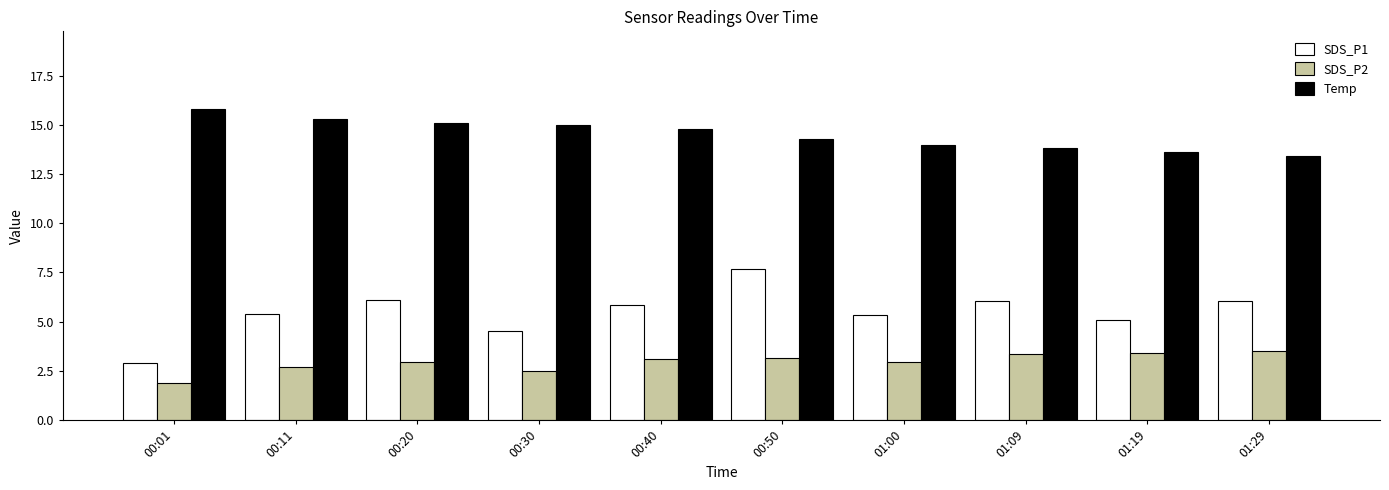

The value of SDS_P2 at 00:50 is 3.1. True or false?

True